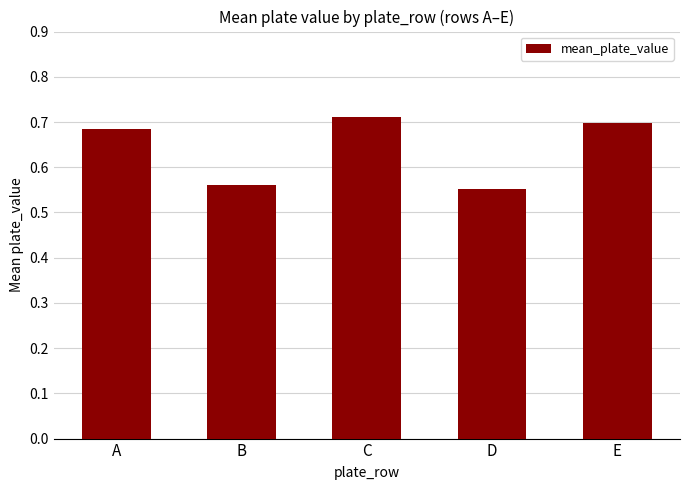

The value at C is 1.1. True or false?

False